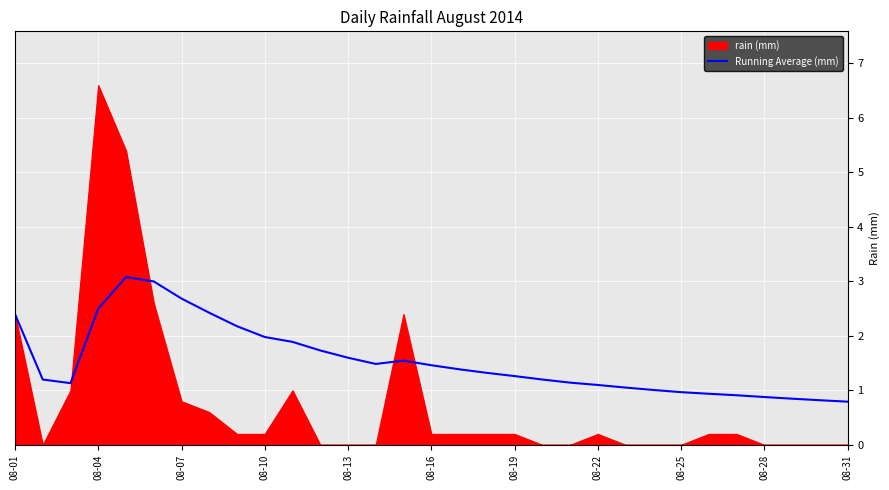

What is the lowest value of the Running Average (mm) series?

0.8